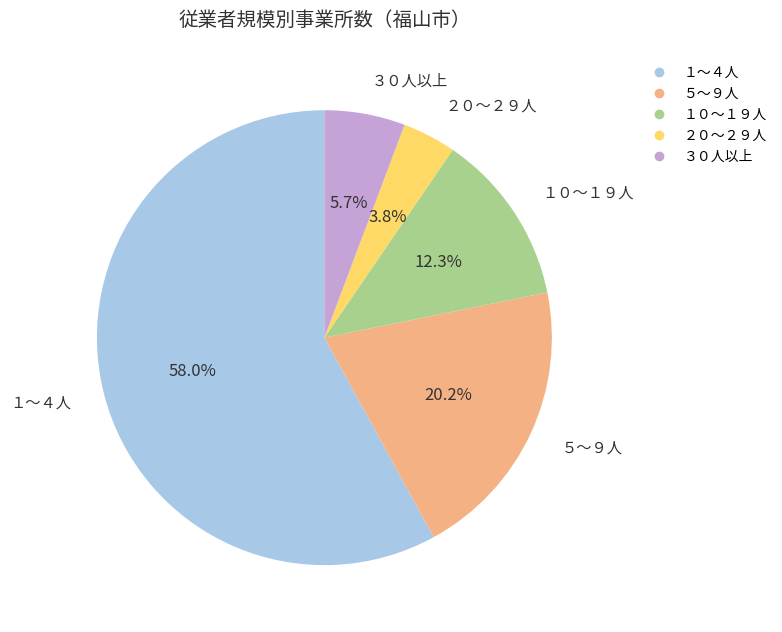

Is it true that ２０～２９人 is 11% of the pie?

False